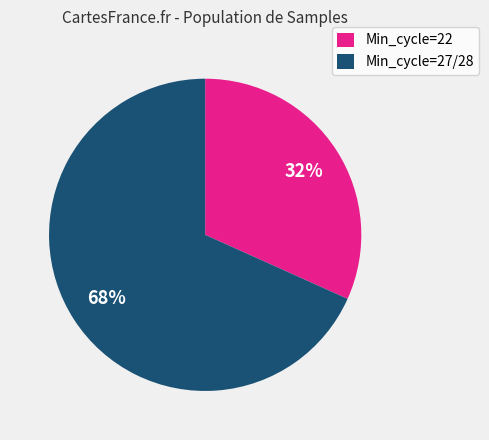

To the nearest percent, what percentage of the pie is Min_cycle=22?

32%